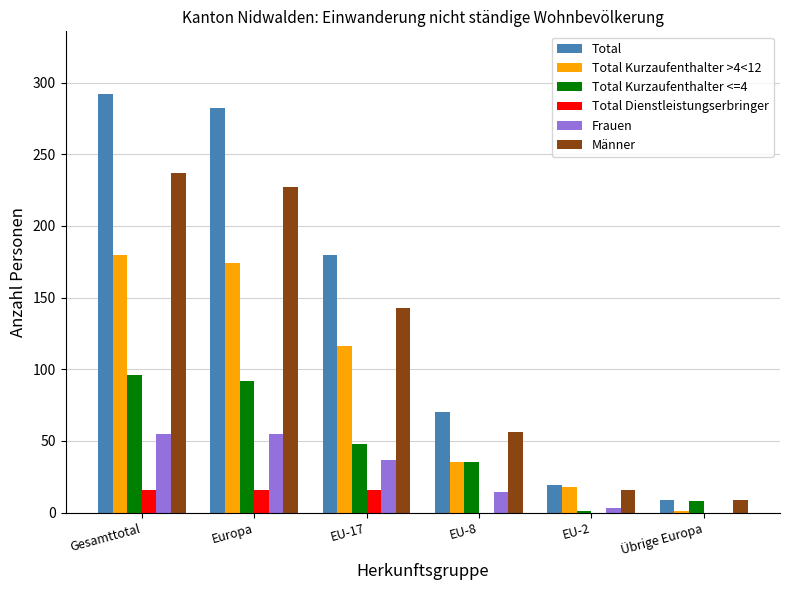

The value of Männer at EU-17 is 54. True or false?

False